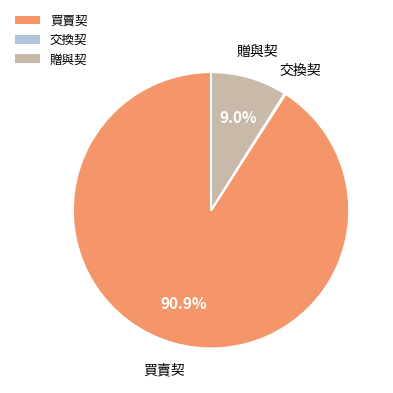

To the nearest percent, what percentage of the pie is 贈與契?

9%